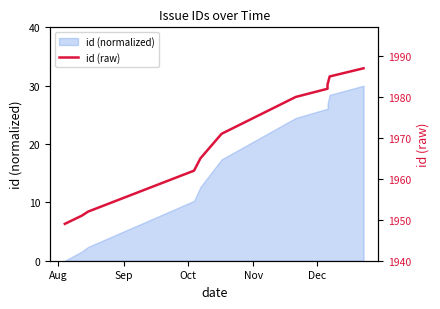

How many values exceed 1971?

5